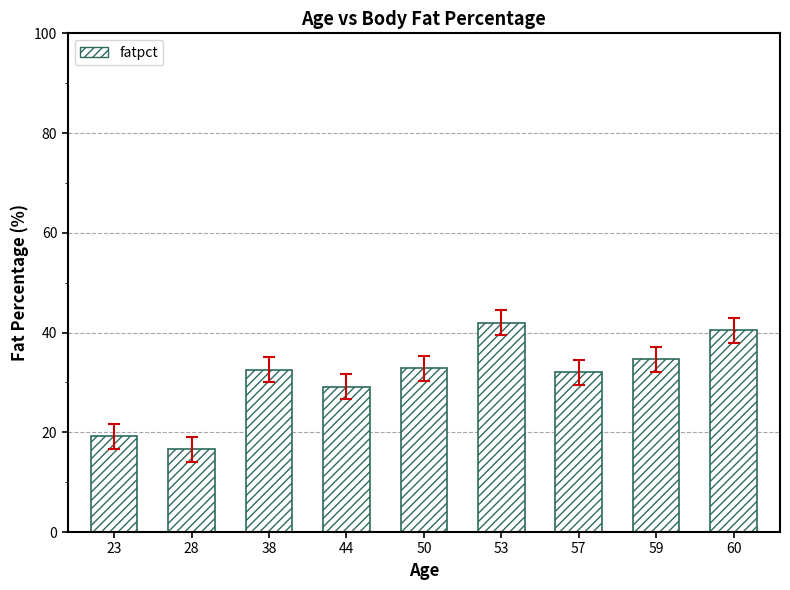

The chart shows a value of 16.7 at 44. True or false?

False